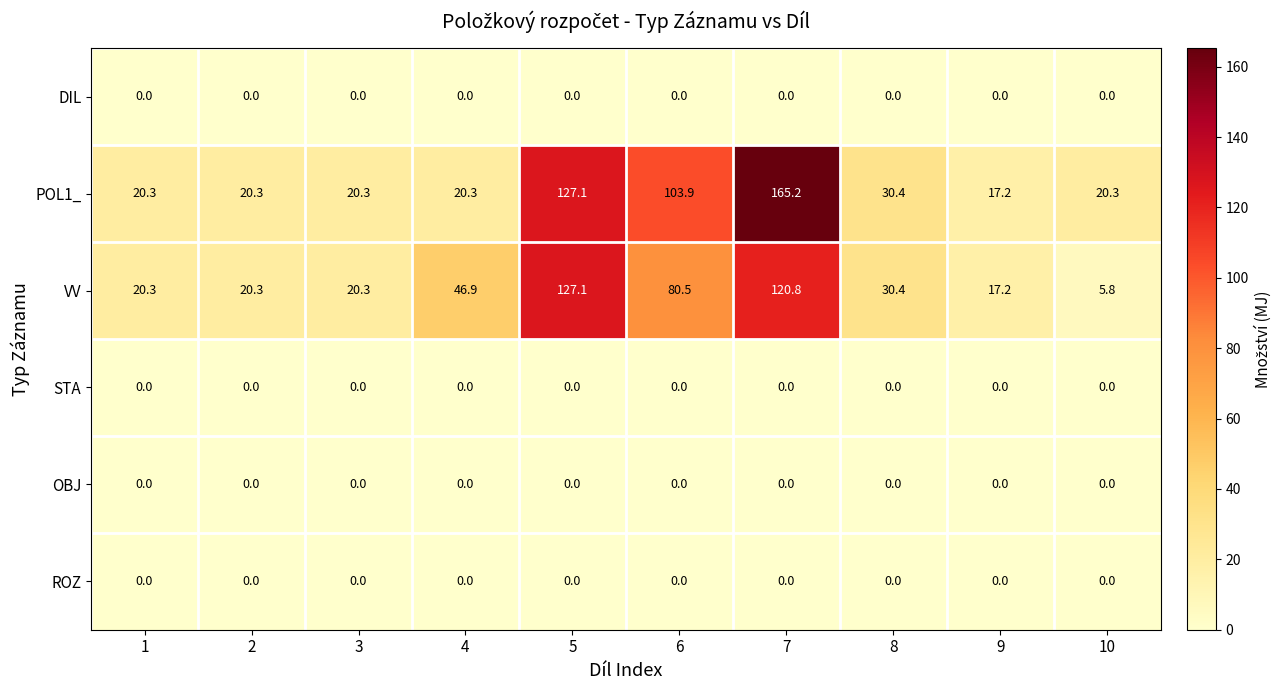

Which series has the widest spread of values?

POL1_